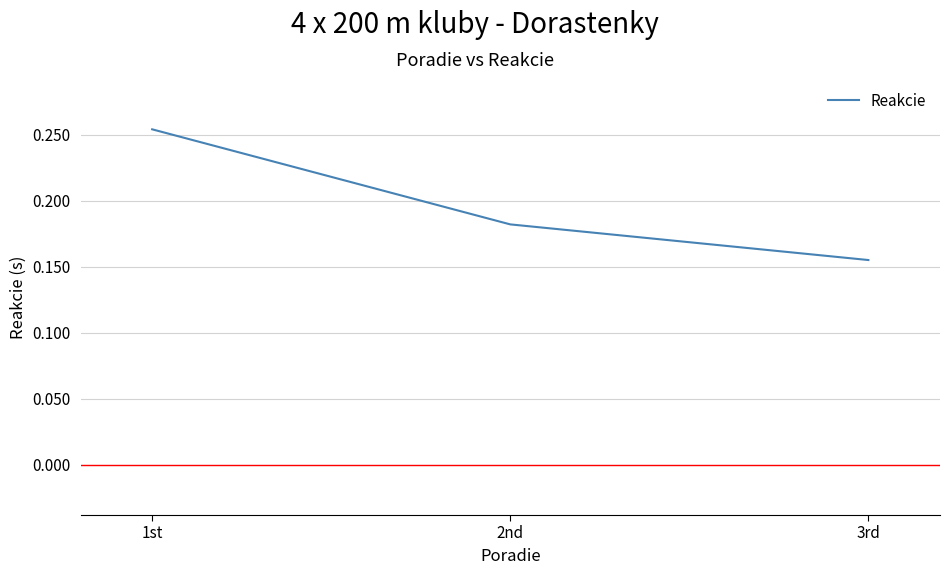

The chart shows a value of 0.1 at 1st. True or false?

False